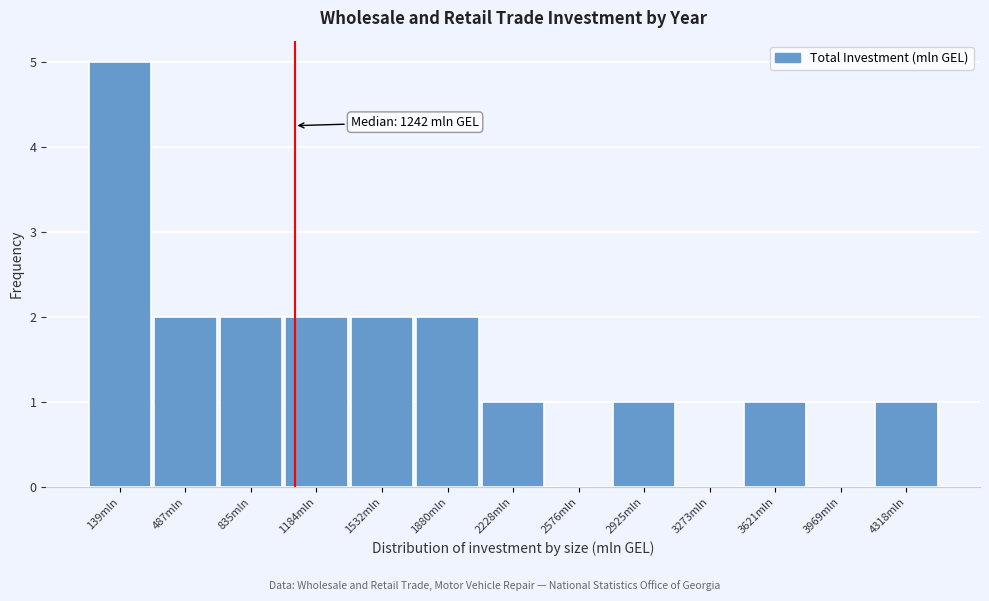

Reading right to left, what are all the values shown in this chart?

4318mln=1	3969mln=0	3621mln=1	3273mln=0	2925mln=1	2576mln=0	2228mln=1	1880mln=2	1532mln=2	1184mln=2	835mln=2	487mln=2	139mln=5